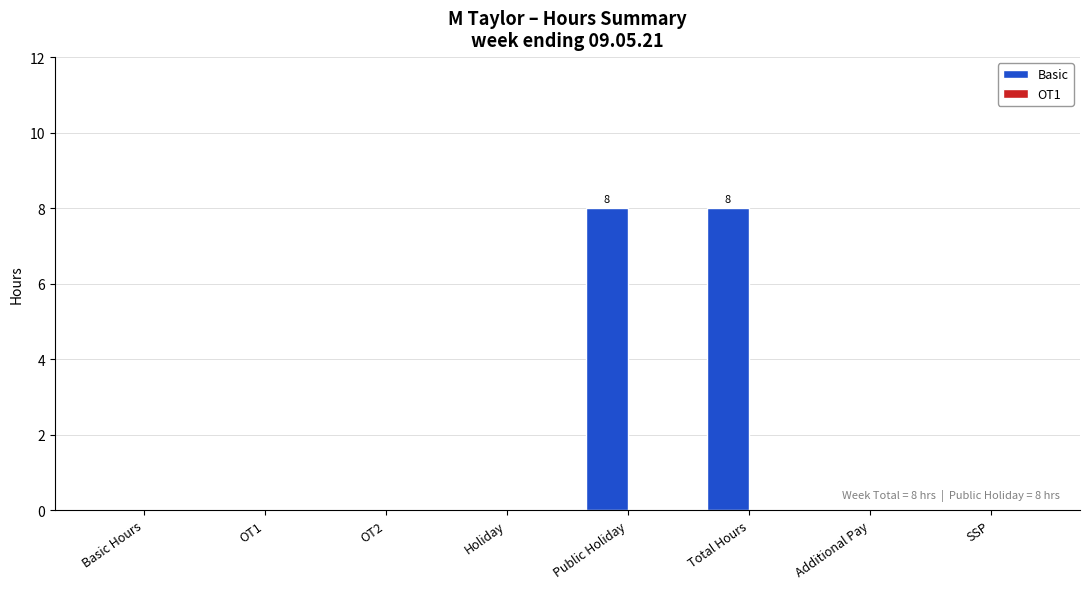

What is the change in value from OT1 to Public Holiday?

+8